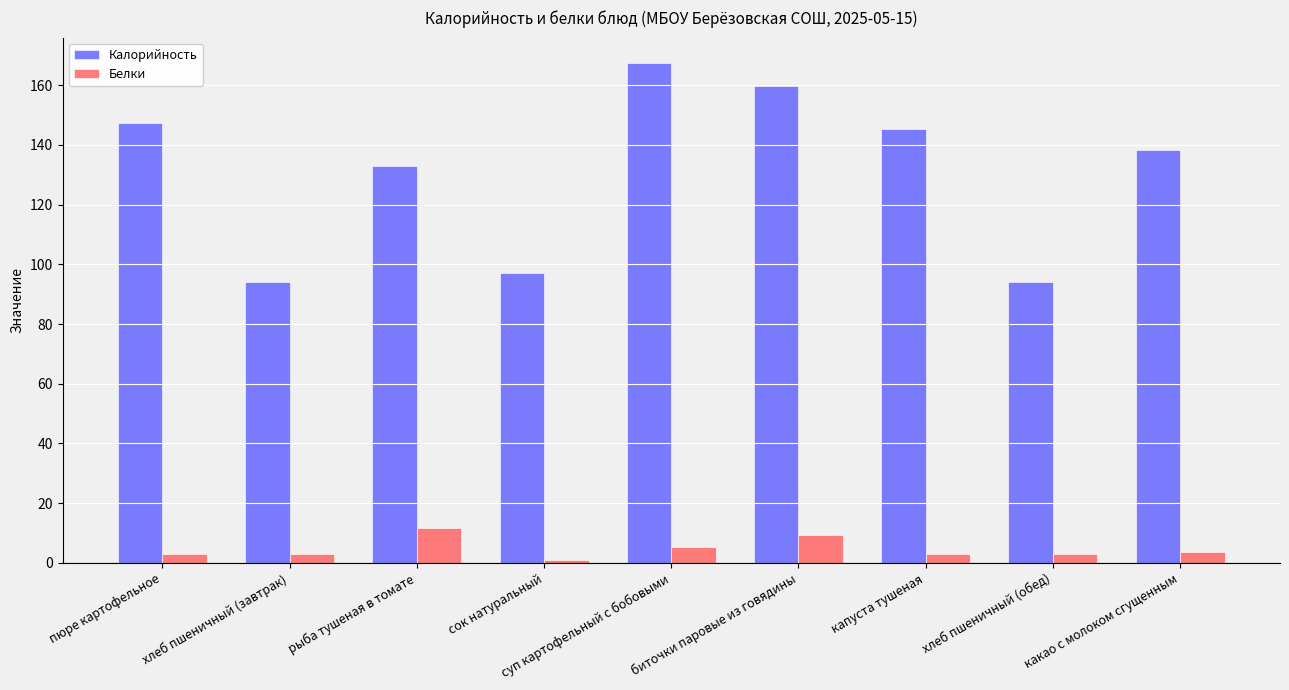

Are the bars grouped side by side (vs. stacked)?

Yes